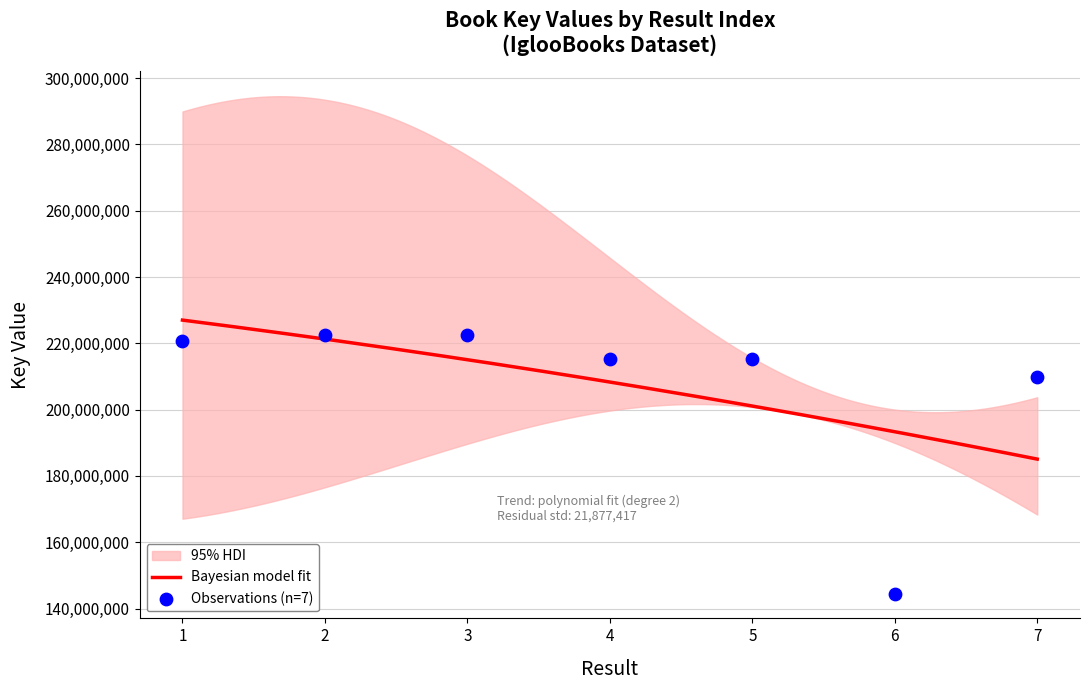

Approximately how many times larger is the value at 2 compared to 6?

1.5